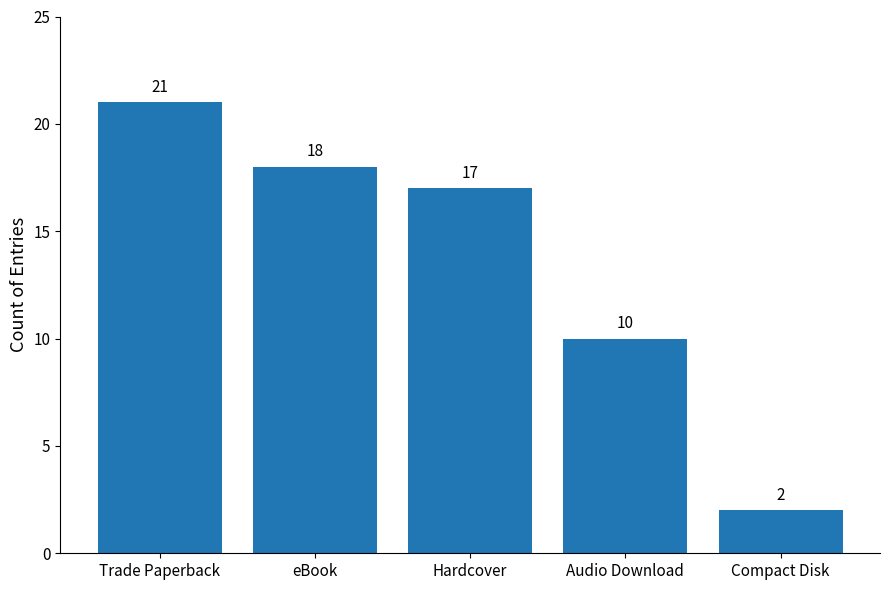

At which label does the data first exceed 17?

Trade Paperback